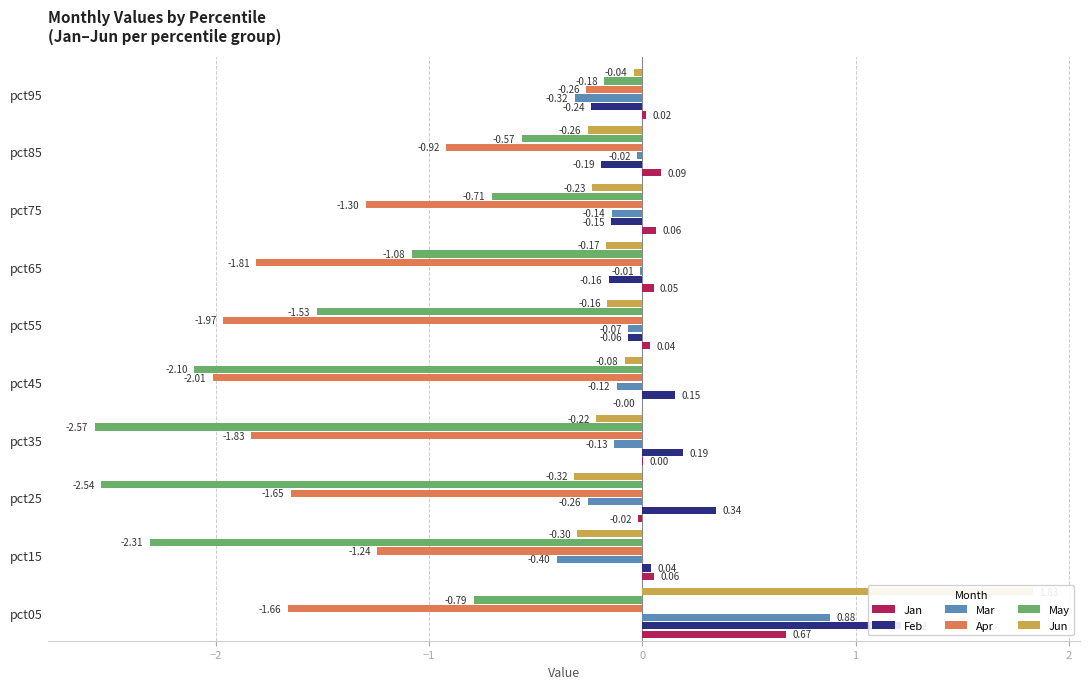

Which series has the largest range (max minus min)?

May